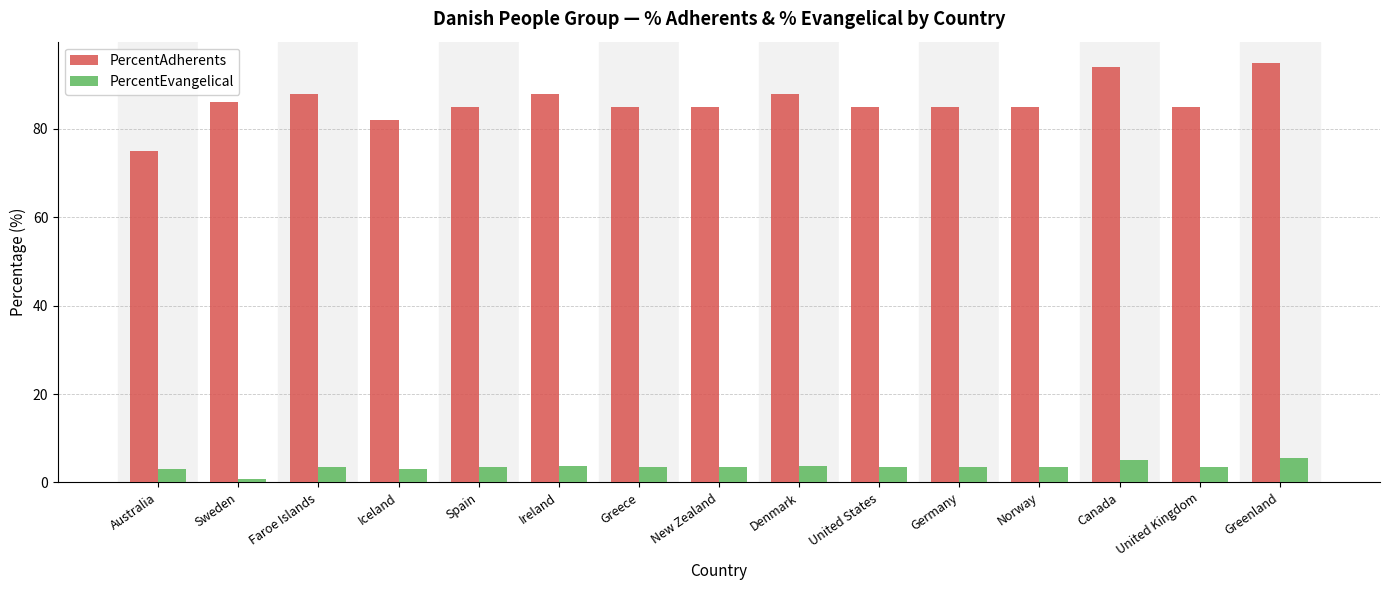

Which series has the largest range (max minus min)?

PercentAdherents